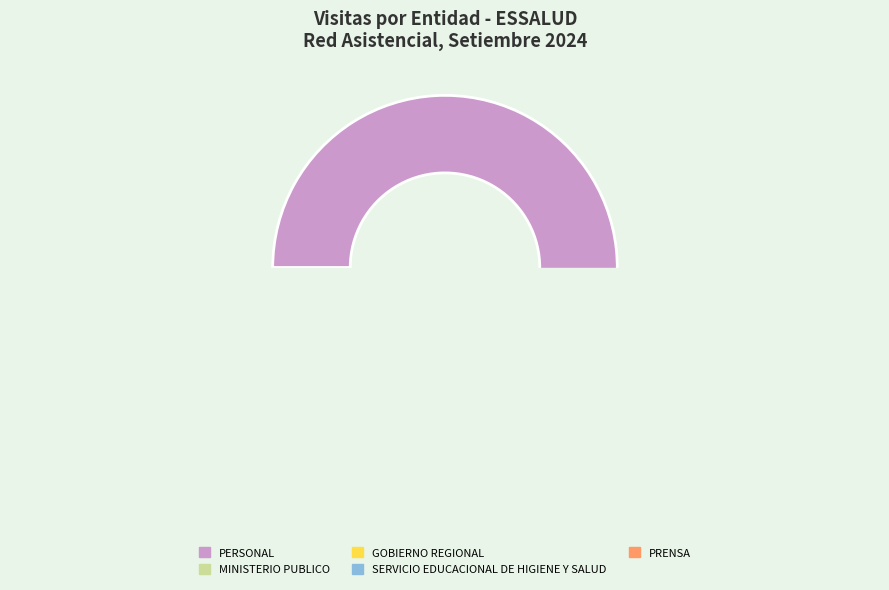

What is the ratio of the value at MINISTERIO PUBLICO to the value at PRENSA?

4.0